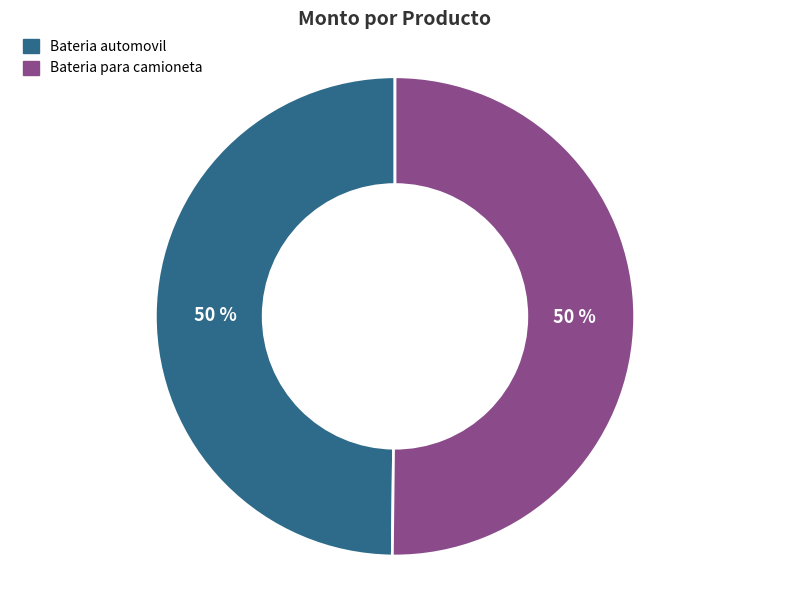

How many segments does this pie chart have?

2